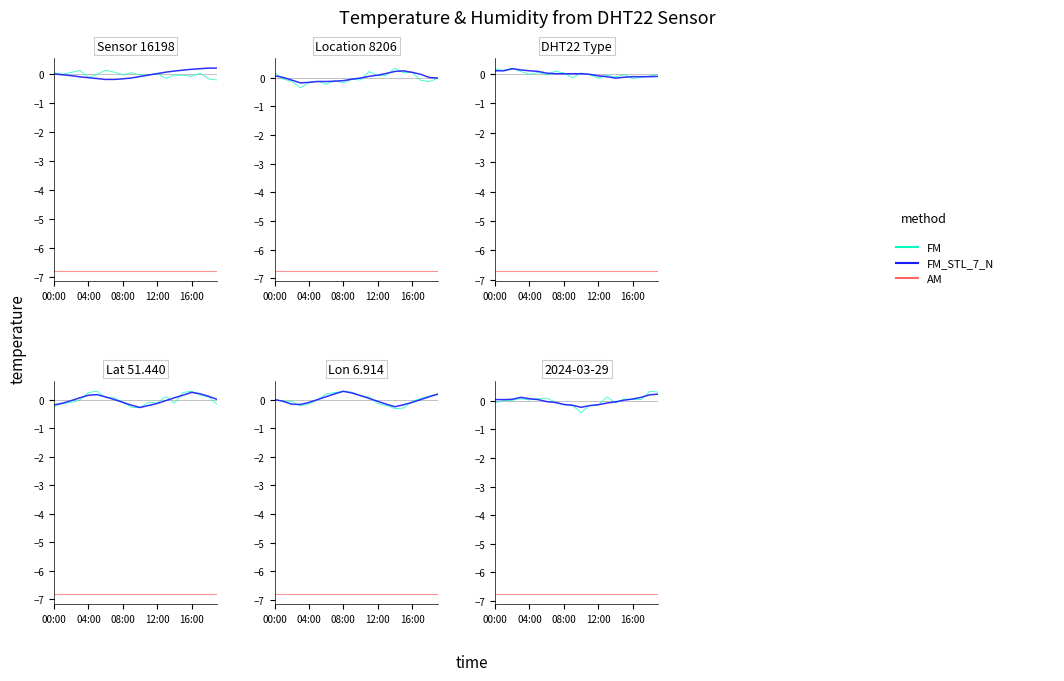

At how many categories does at least one series exceed -1?

20